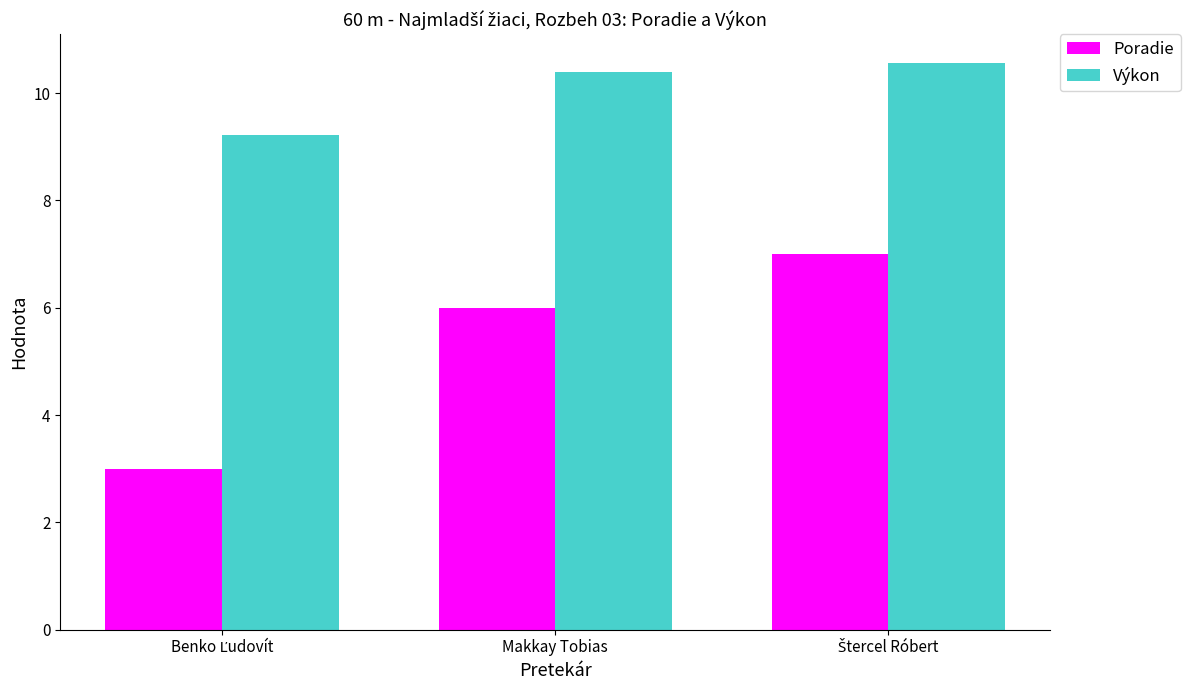

Where does the Výkon series first go above 10?

Makkay Tobias